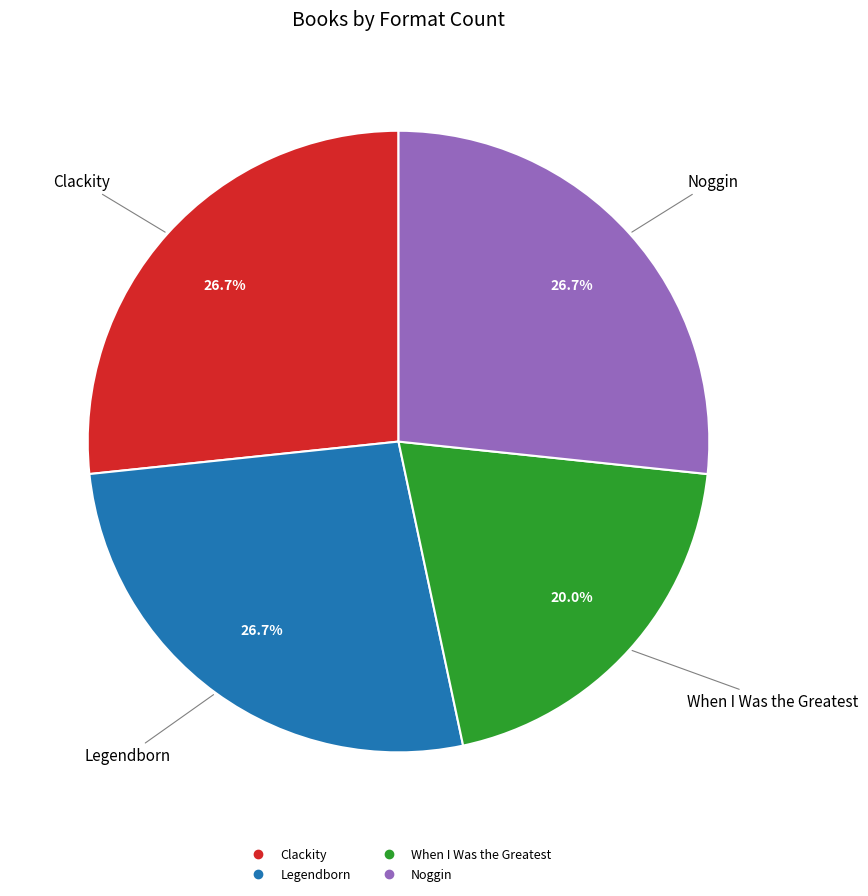

Is Clackity the majority of the pie?

No